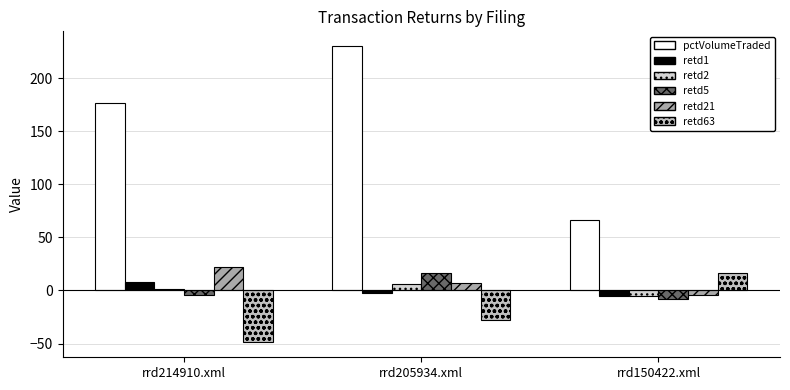

Rank the series at rrd214910.xml from lowest to highest value.

retd63, retd5, retd2, retd1, retd21, pctVolumeTraded